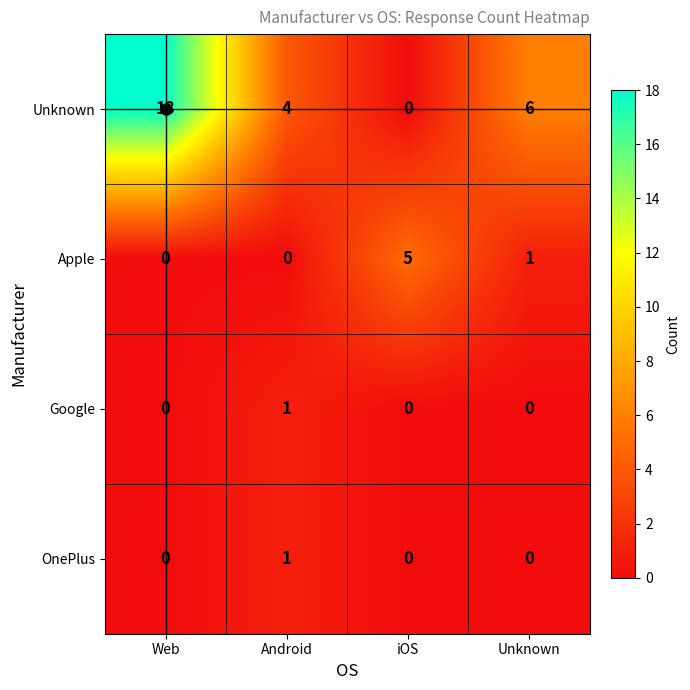

What is the difference between the maximum and minimum values in the Apple series?

5